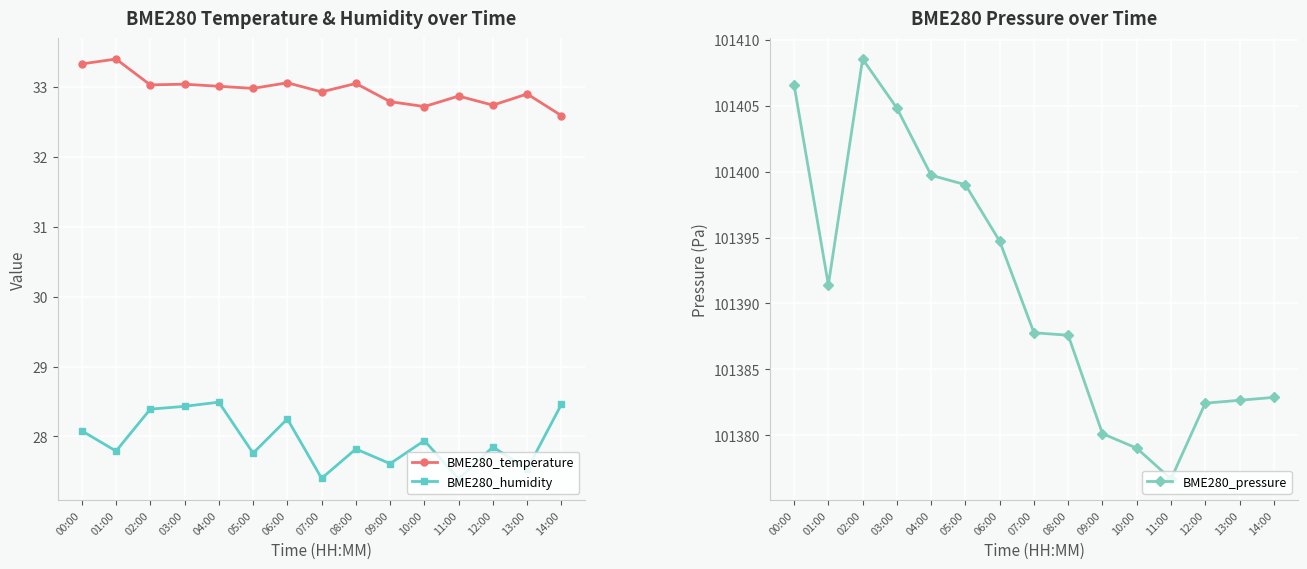

What is the difference between the second highest and minimum values in the BME280_pressure series?

29.9